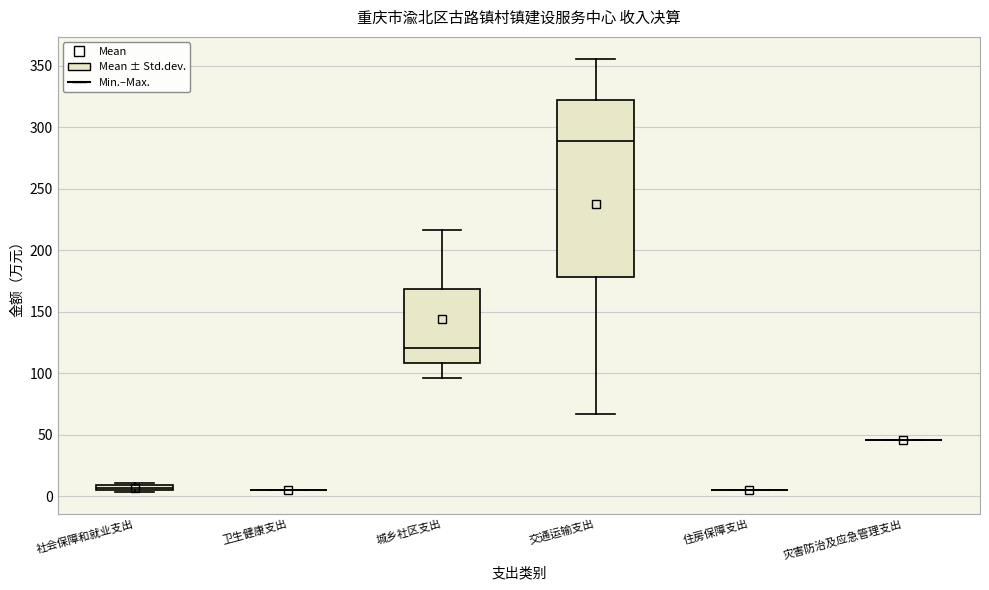

Which box is the tallest, from its lower edge to its upper edge?

交通运输支出